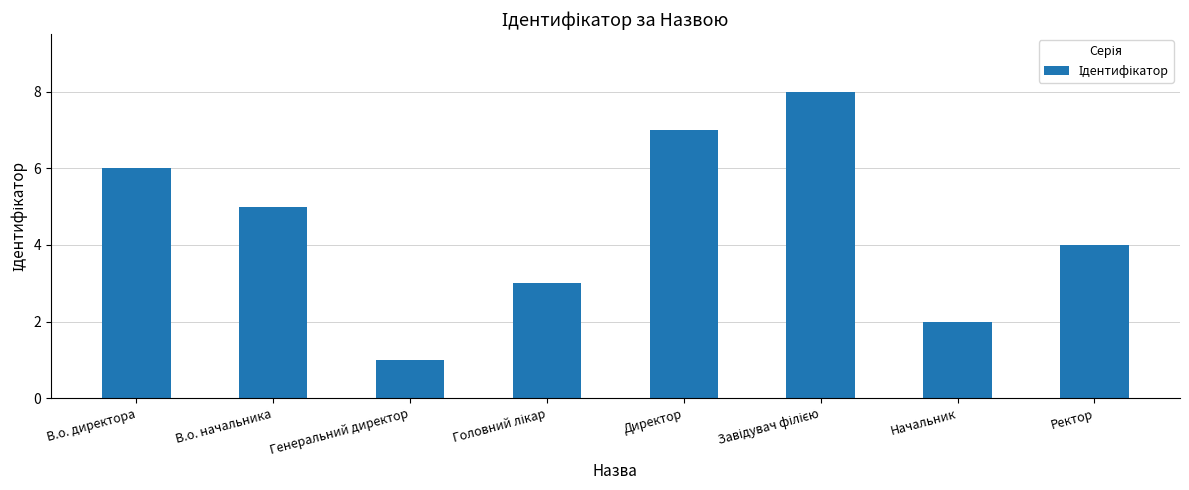

What is the label of the 3rd bar from the left?

Генеральний директор